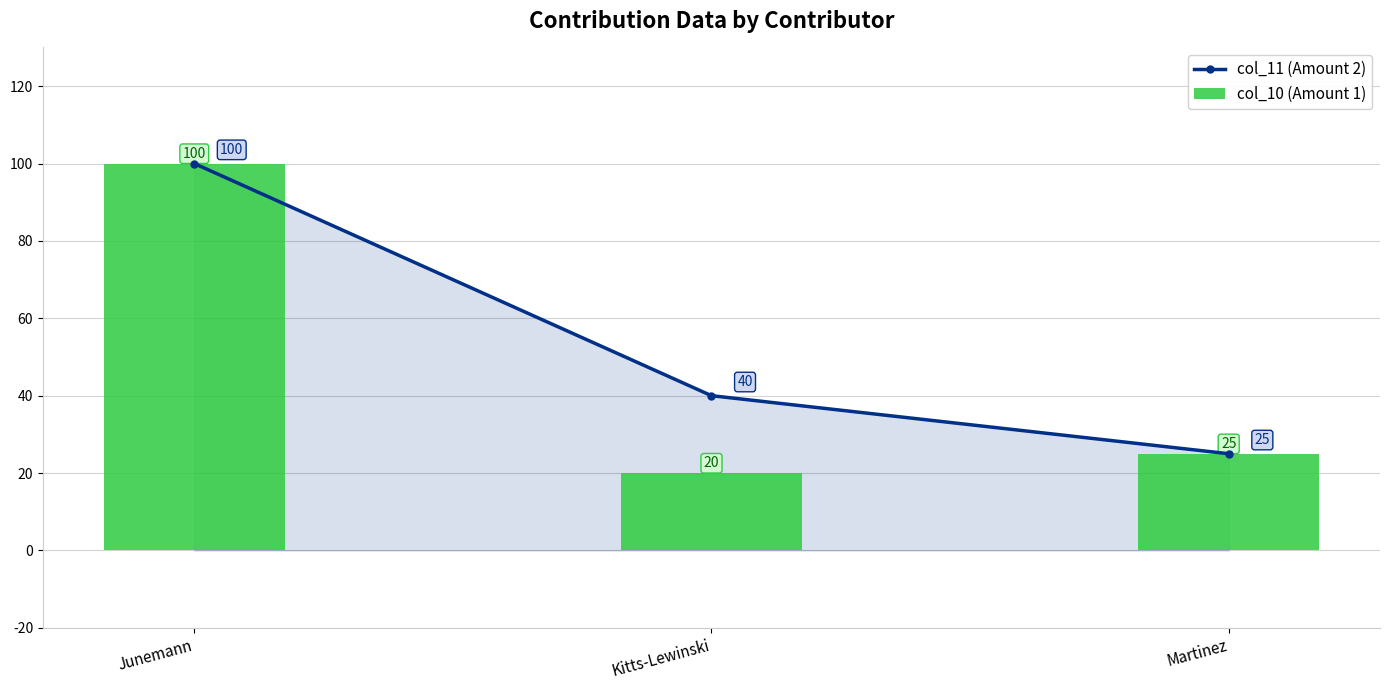

What is the label of the 3rd bar from the right?

Junemann